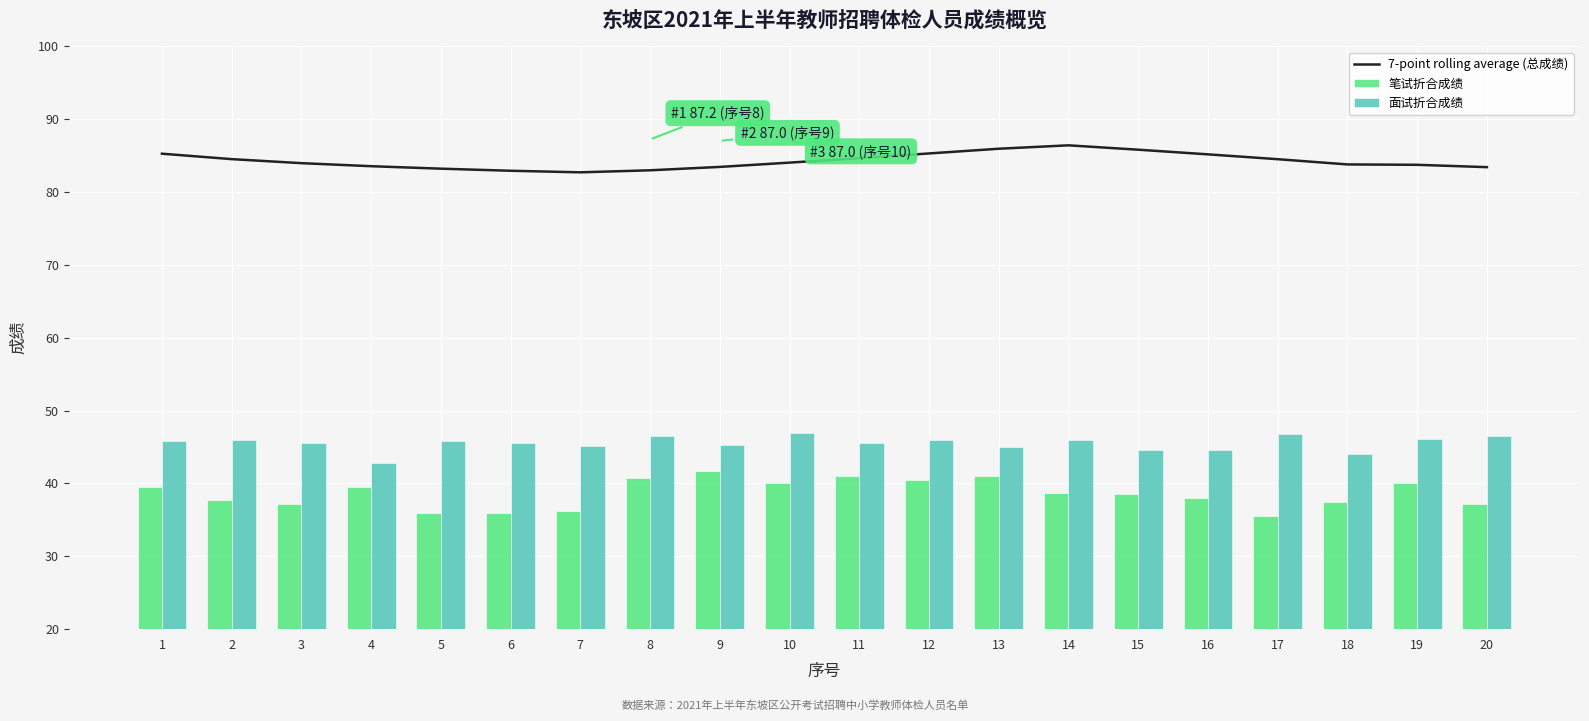

What is the total value across all series at 20?

167.2